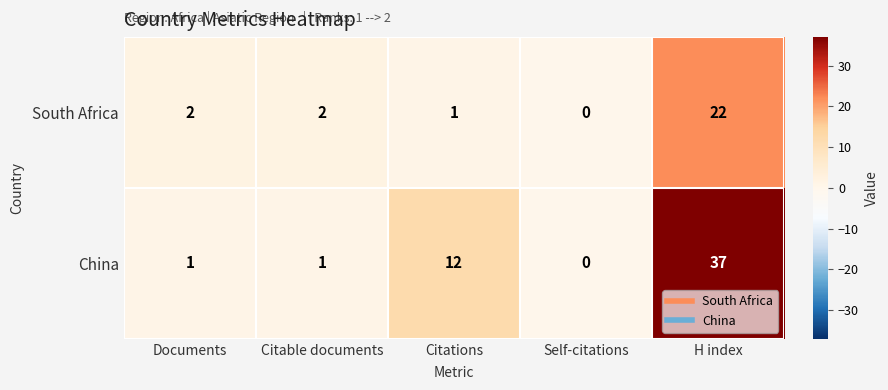

What is the difference between the South Africa values at Citations and H index?

21